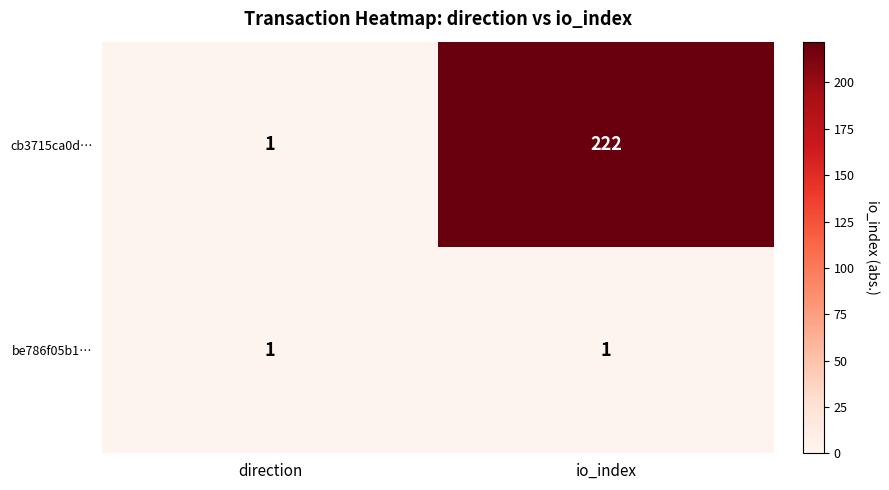

The value of be786f05b1… at direction is 1. True or false?

True